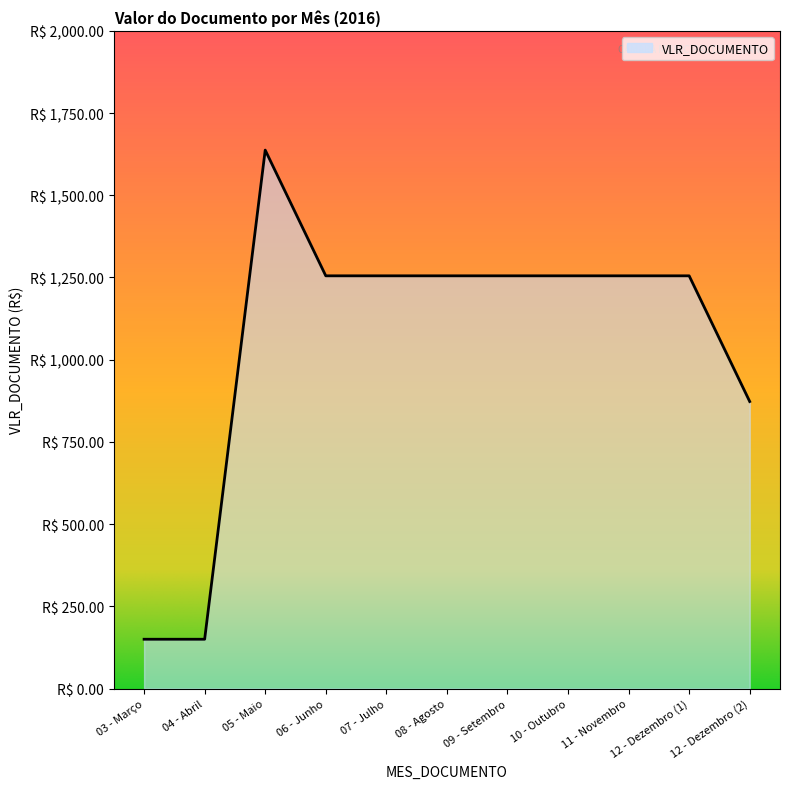

What is the sum of all values?

11595.6